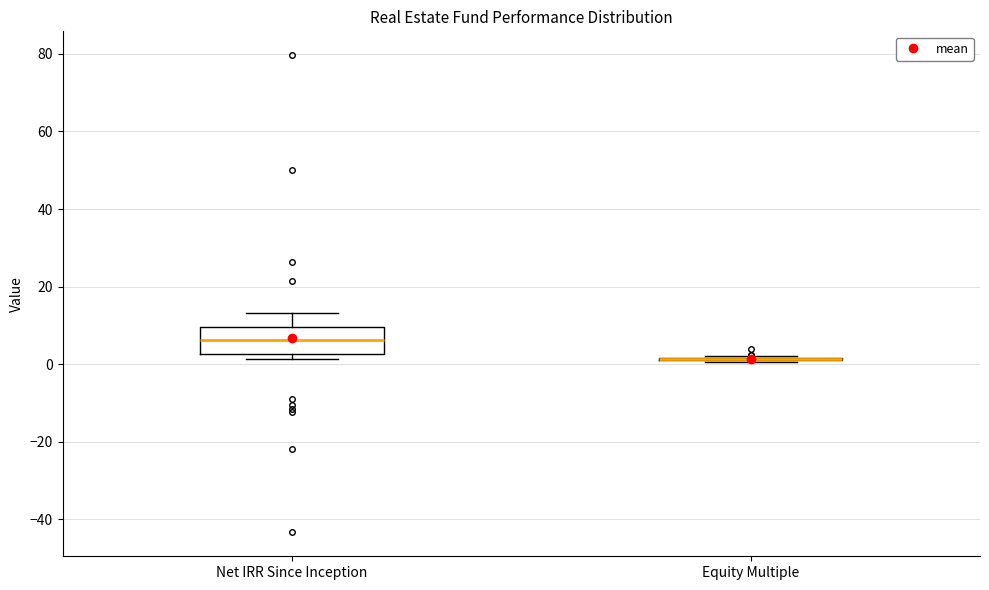

Reading left to right, transcribe this box plot: for each box, give where its median line is, the range the box spans, and where its two whiskers end, as read against the y-axis. The values are not printed on the chart, so give them approximately, as read against the axis.

Net IRR Since Inception: median 6, box 2 to 10, whiskers 2 (just below the box's lower edge) to 14
Equity Multiple: box collapsed to a line at 2, whiskers 0 to 2